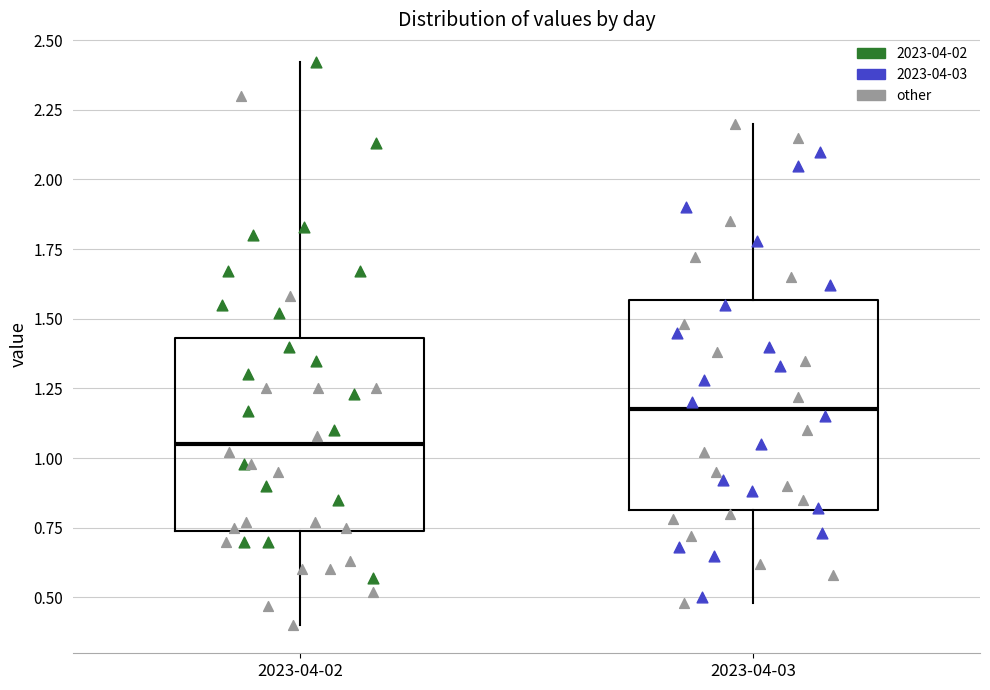

Reading left to right, read every box against the y-axis: the position of its median line, the range the box covers, and the ends of its whiskers. The values are not printed on the chart, so give them approximately, as read against the axis.

2023-04-02: median 1.05, box 0.75 to 1.45, whiskers 0.40 to 2.40
2023-04-03: median 1.20, box 0.80 to 1.55, whiskers 0.50 to 2.20